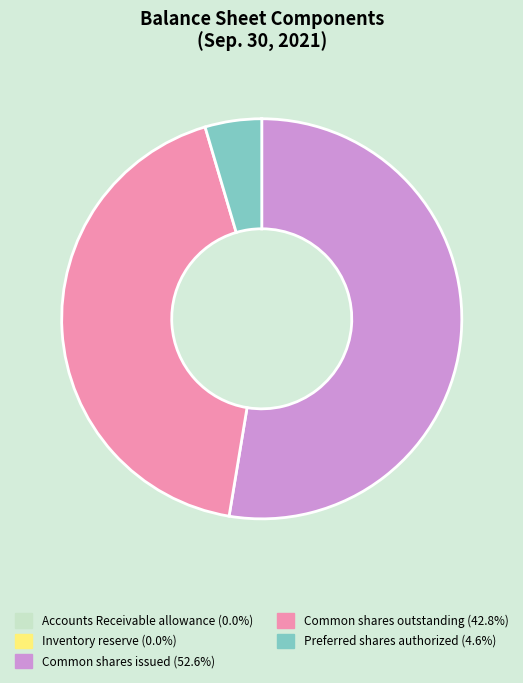

Does any single category account for the majority?

Yes